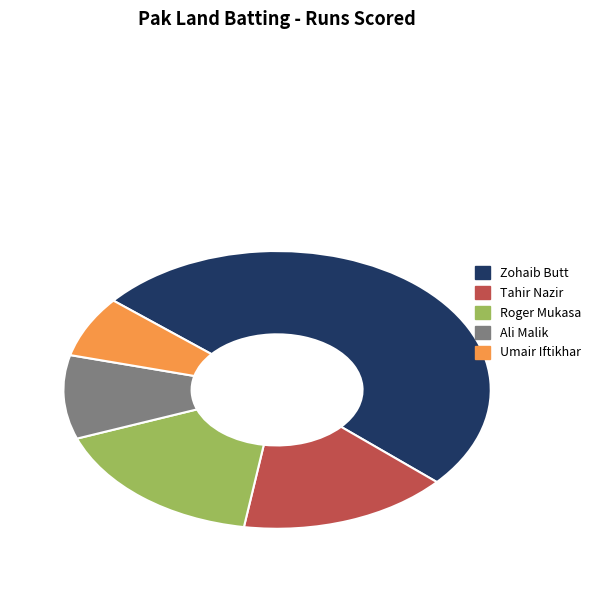

Is it true that Zohaib Butt is 50% of the pie?

True